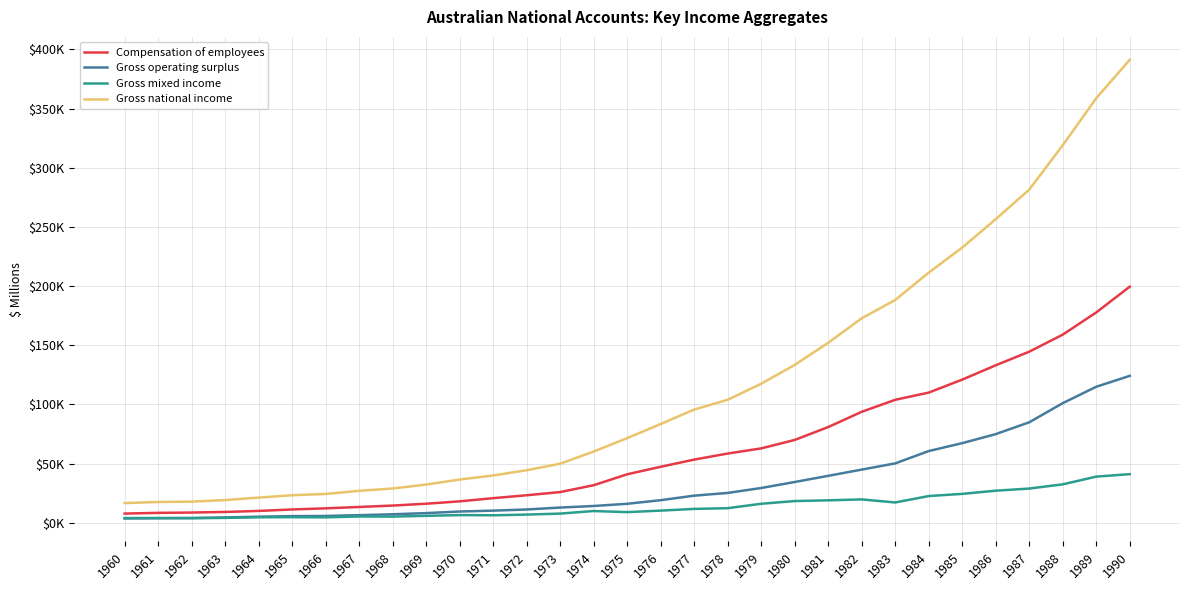

True or false: Gross national income has more than 0 points higher than both neighbors.

False